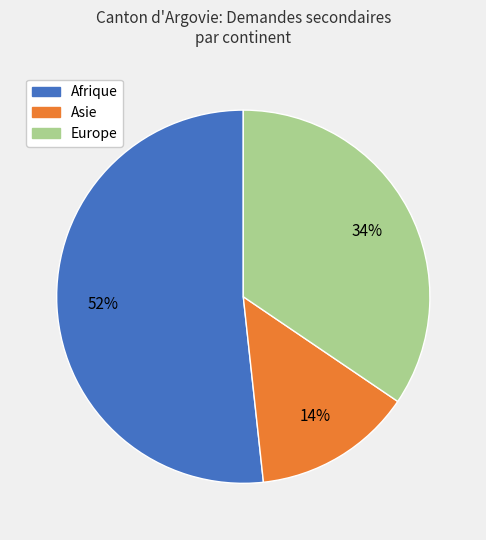

Combined, do Asie and Afrique account for over 50%?

Yes